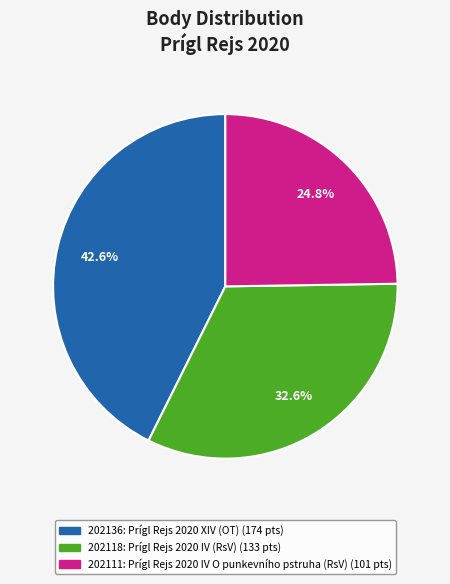

Is it true that 202111 is 38% of the pie?

False